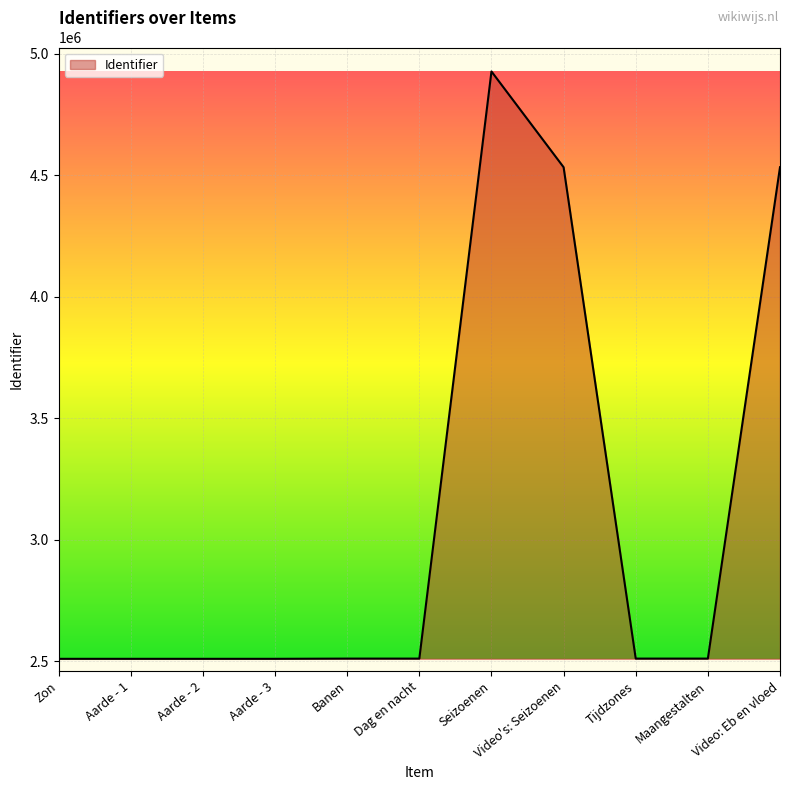

Read the value at Video: Eb en vloed.

4532901